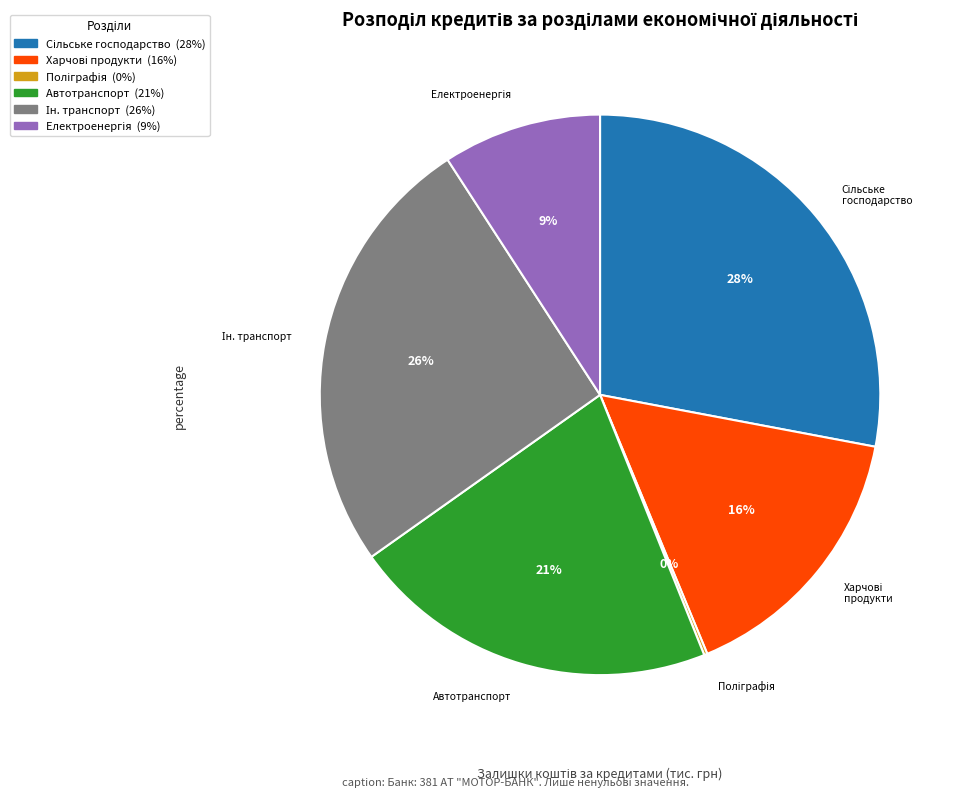

Is there any slice that represents more than half of the pie?

No